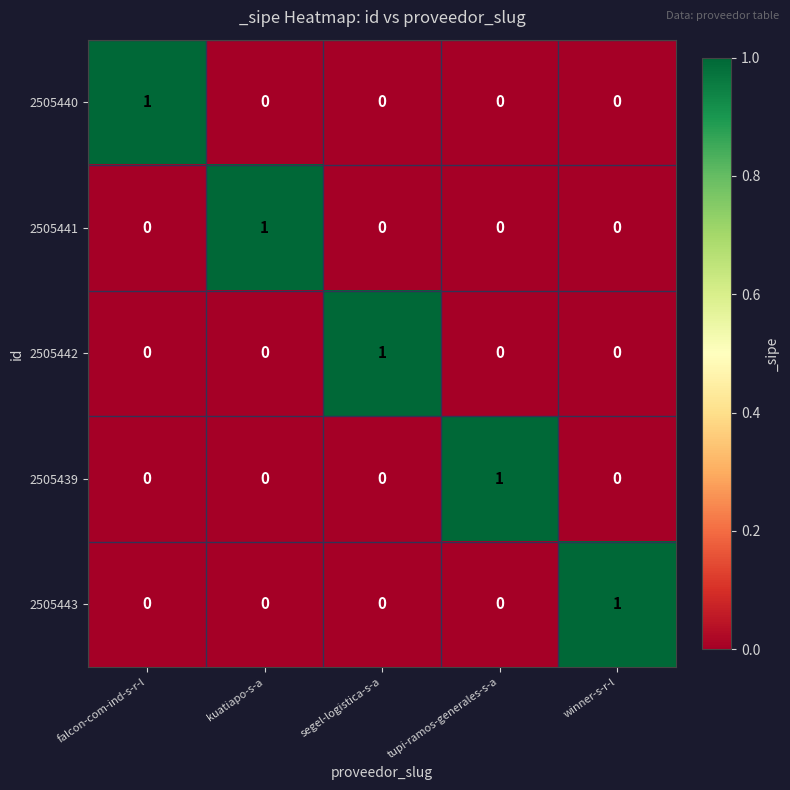

True or false: 2505442 has a value of 0 at winner-s-r-l.

True